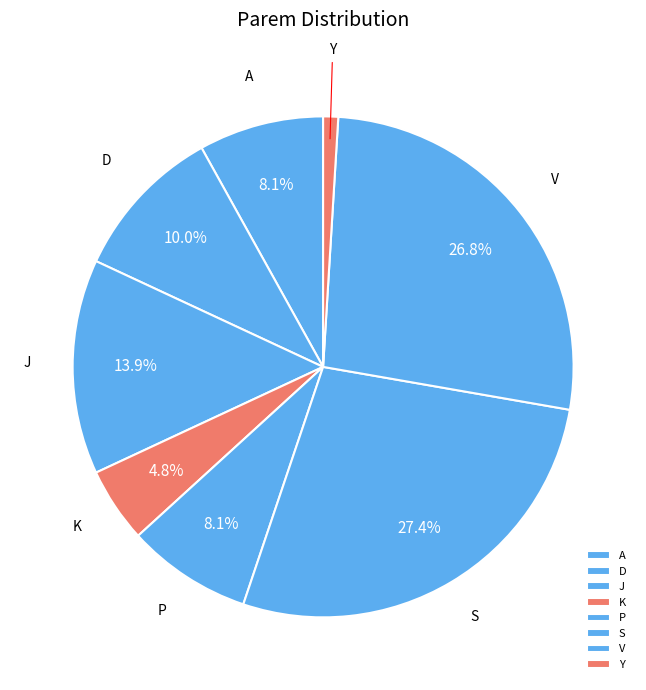

Combined, do J and Y account for over 50%?

No